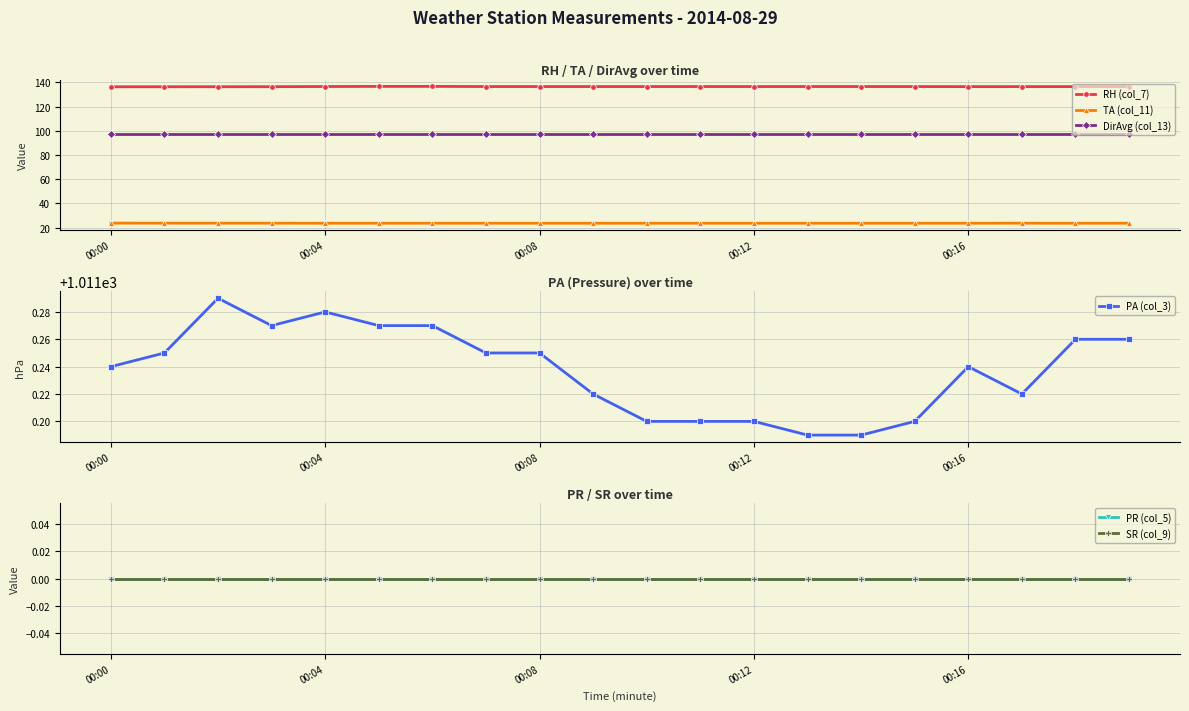

True or false: TA (col_11) has a value of 10.7 at 00:16.

False